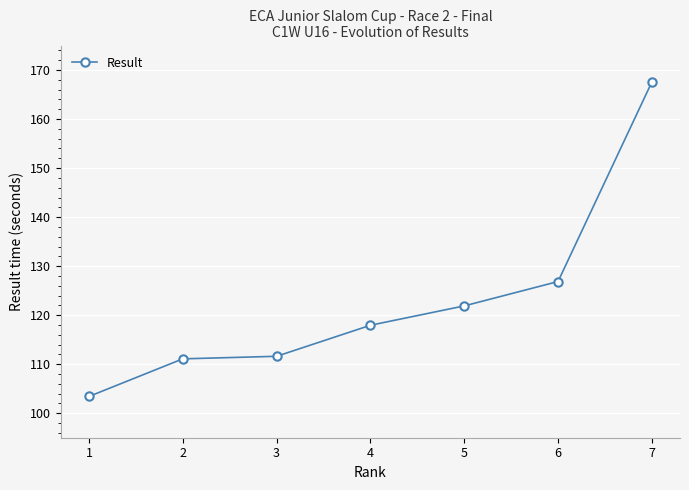

Reading left to right, list all the values displayed in this chart.

1=103.4	2=111.1	3=111.6	4=117.9	5=121.9	6=126.9	7=167.6